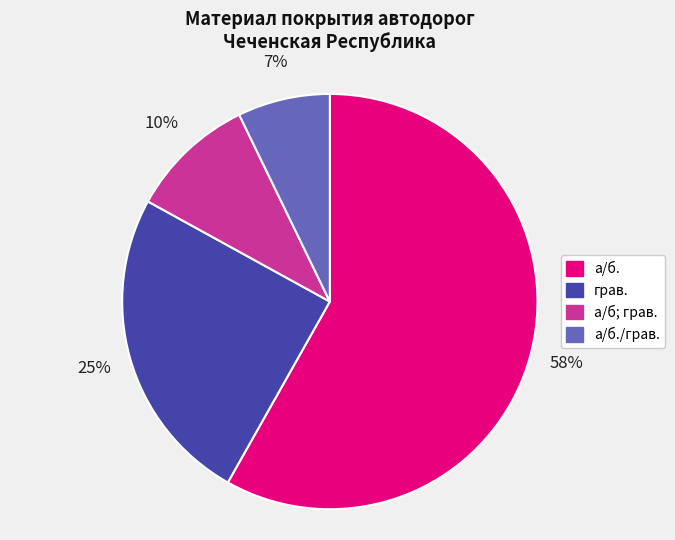

To the nearest percent, what percentage of the pie is а/б./грав.?

7%